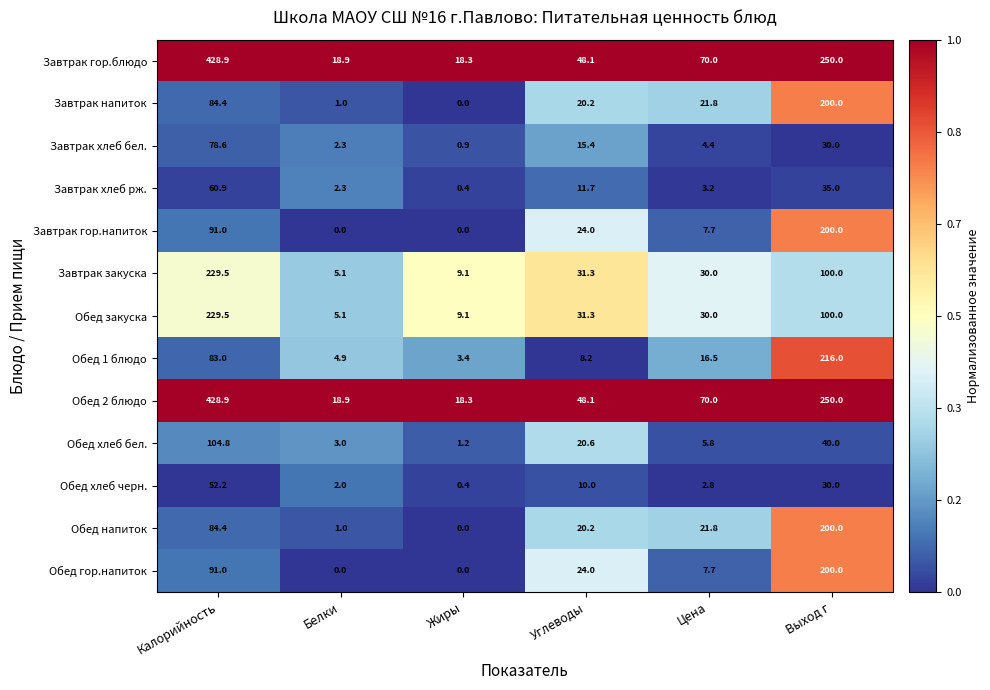

At which label is Обед закуска closest to 117?

Выход г